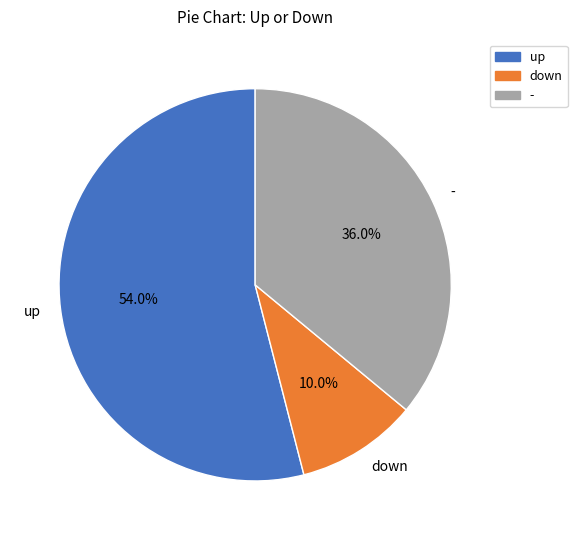

How many slices are in this pie chart?

3